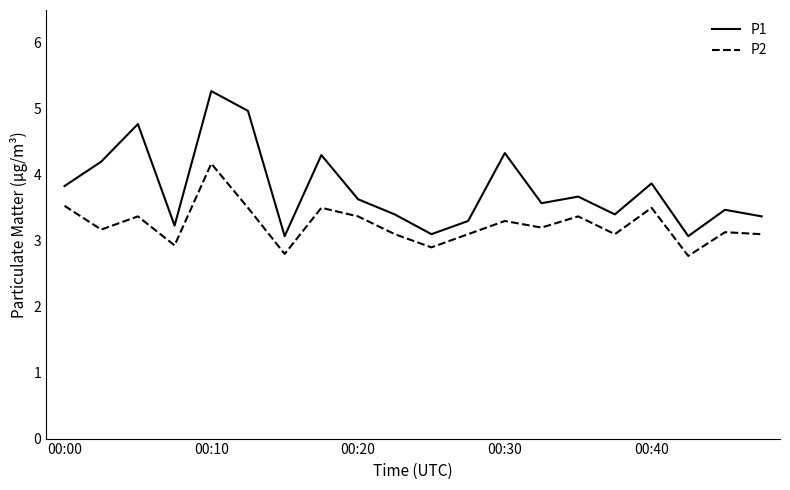

Which series has the largest range (max minus min)?

P1